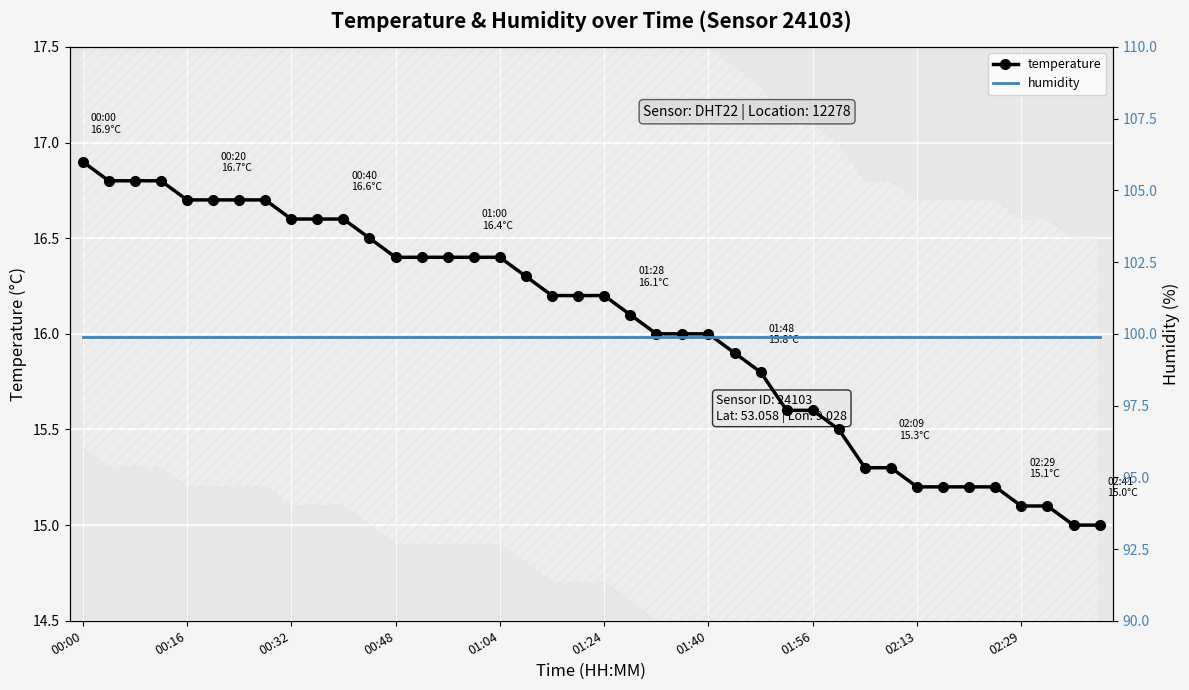

True or false: temperature has more than 0 interior local peaks.

False